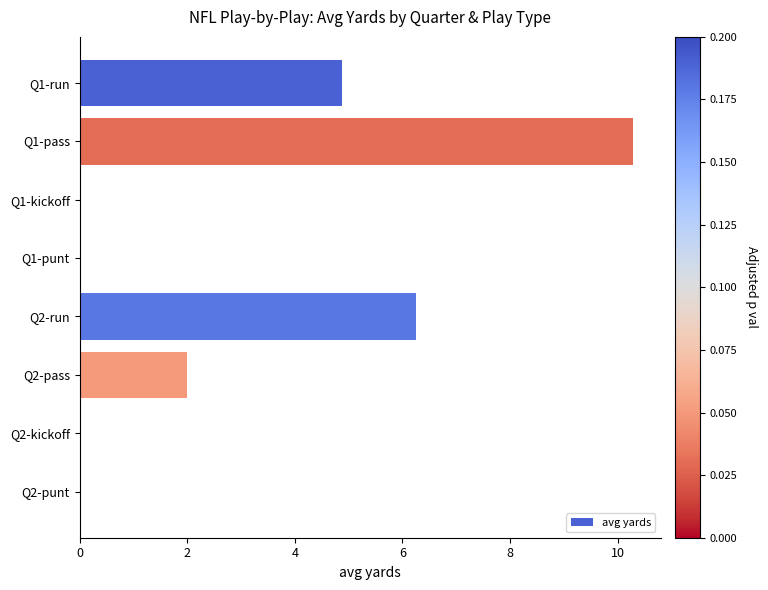

What is the sum of all values?

23.4